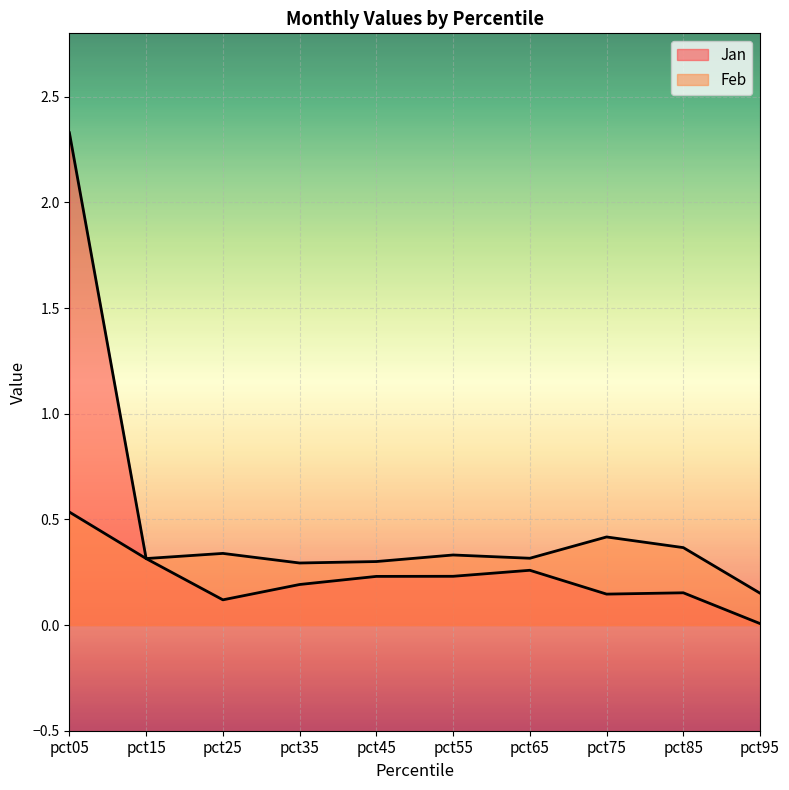

What is the sum of the Jan values at pct25 and pct15?

0.4